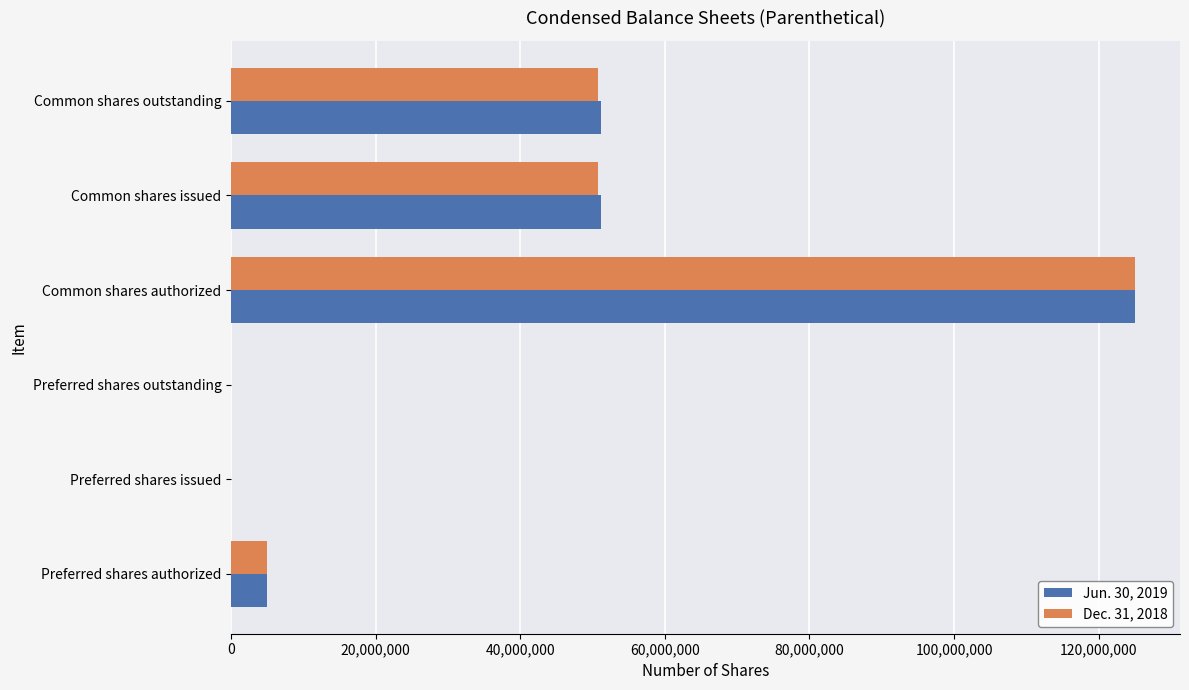

Which category has the highest value in the Dec. 31, 2018 series?

Common shares authorized